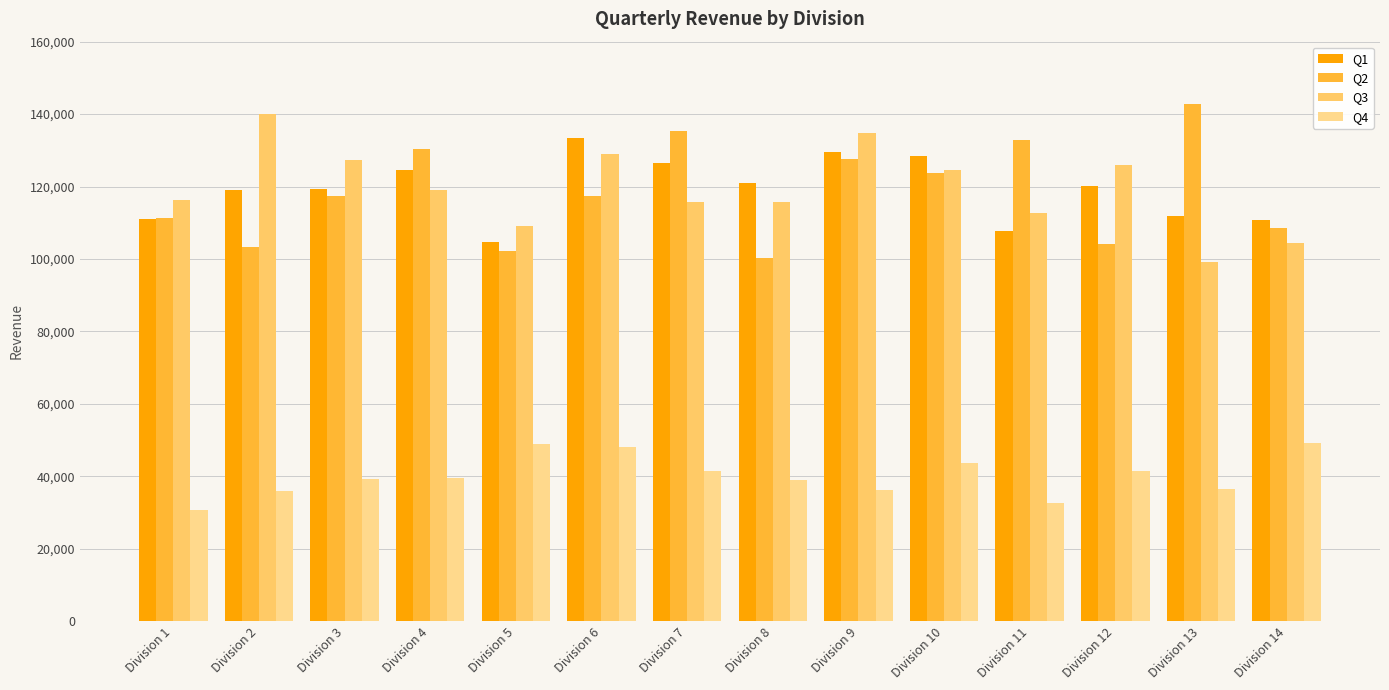

Rank the series by their maximum value, from lowest to highest.

Q4, Q1, Q3, Q2